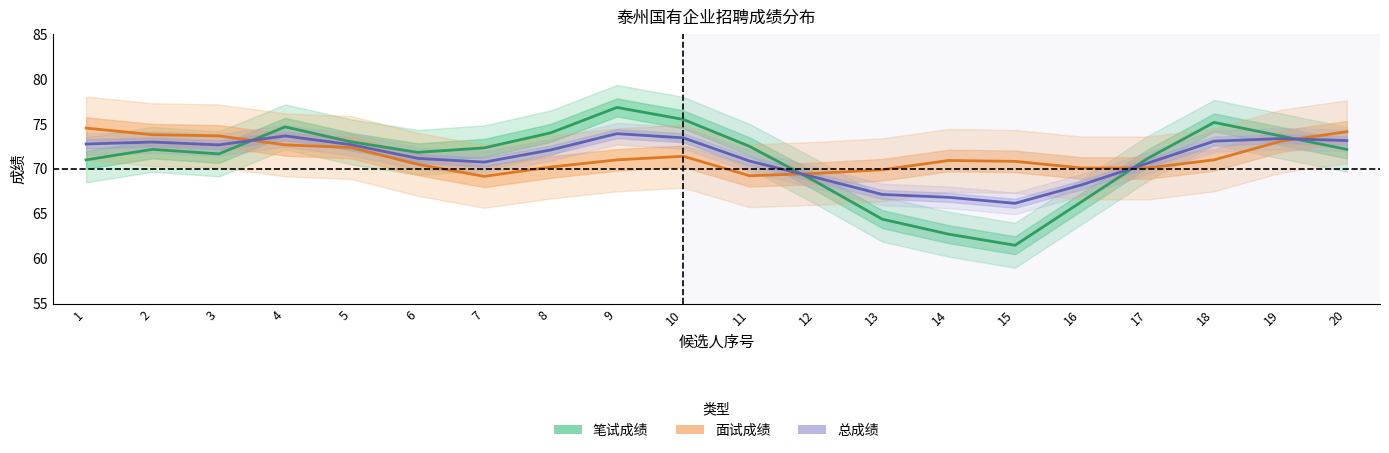

Between 19 and 5, which is larger?

19